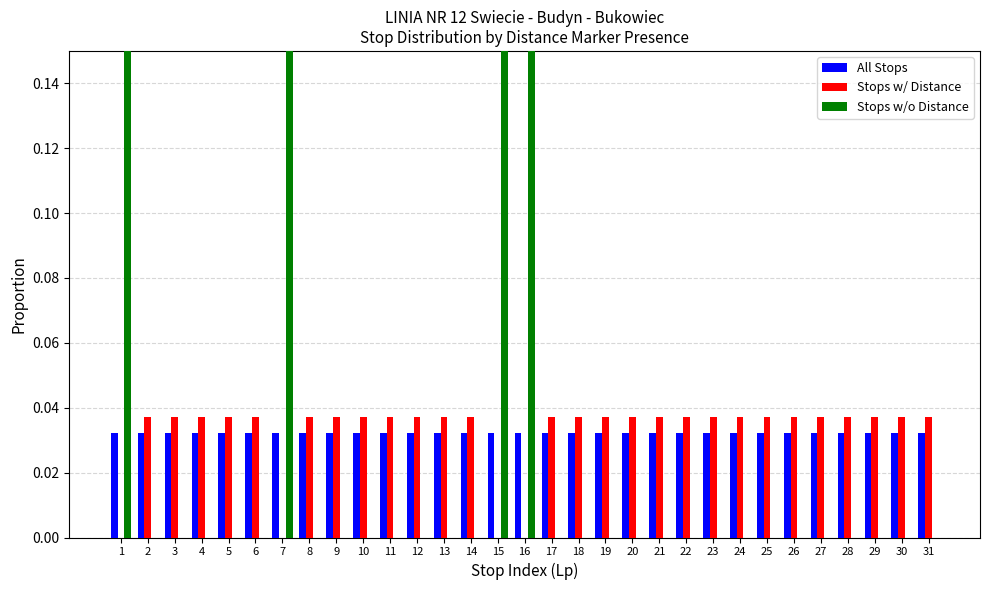

What is the value of the Stops w/o Distance bar at the 1st from the left?

0.2